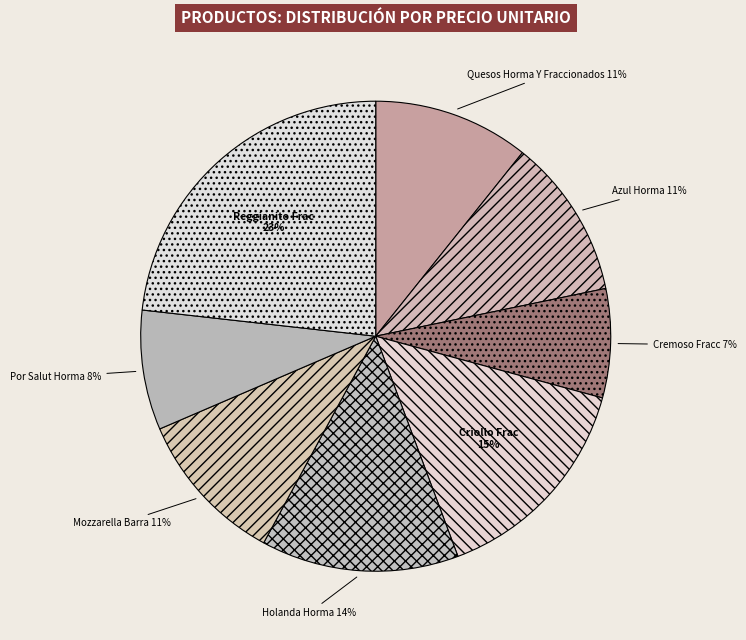

How many slices are in this pie chart?

8